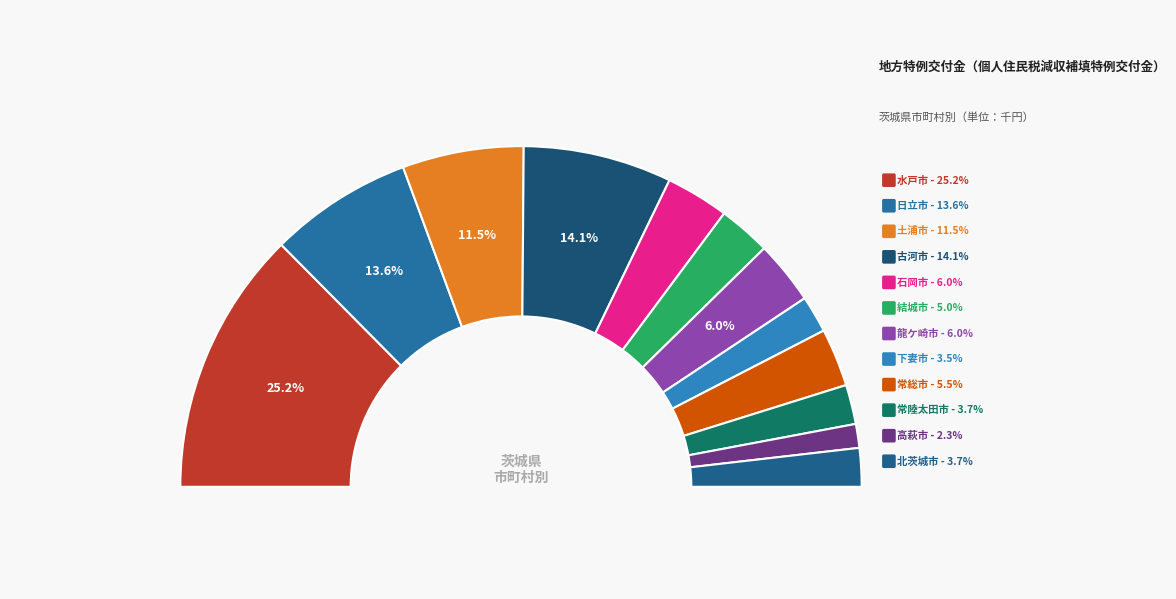

Rank the categories by value from highest to lowest.

水戸市, 古河市, 日立市, 土浦市, 龍ケ崎市, 石岡市, 常総市, 結城市, 常陸太田市, 北茨城市, 下妻市, 高萩市